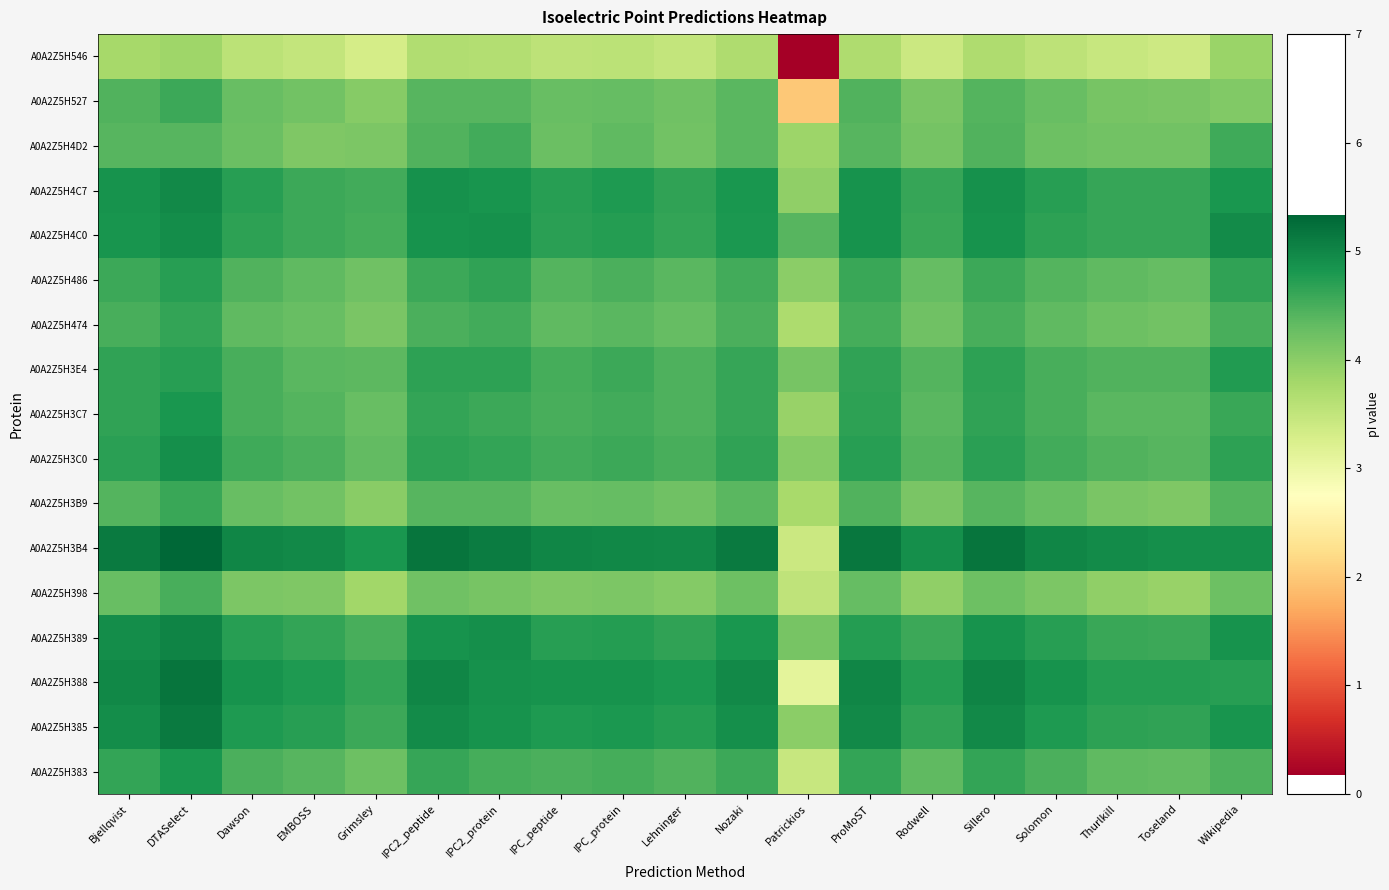

What is the difference between the highest and lowest values at Thurlkill?

1.5